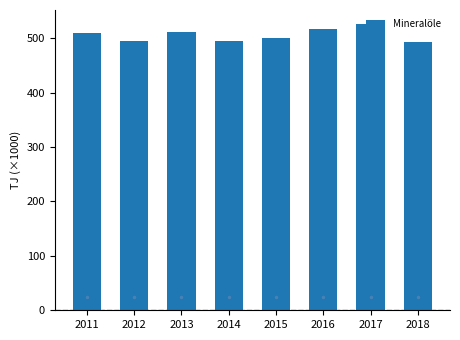

What is the minimum value shown in the chart?

492.2